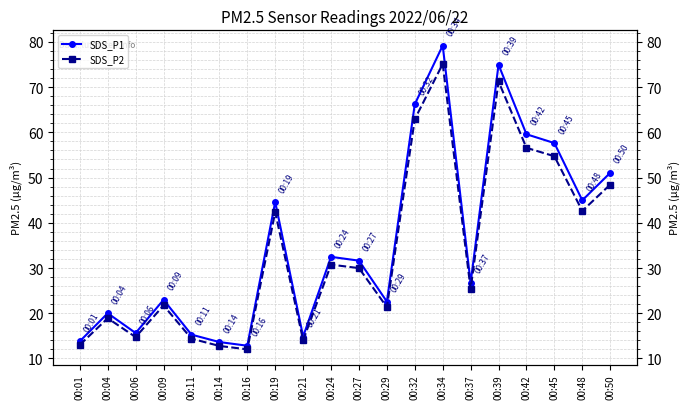

Read the SDS_P1 value at 00:37.

26.8